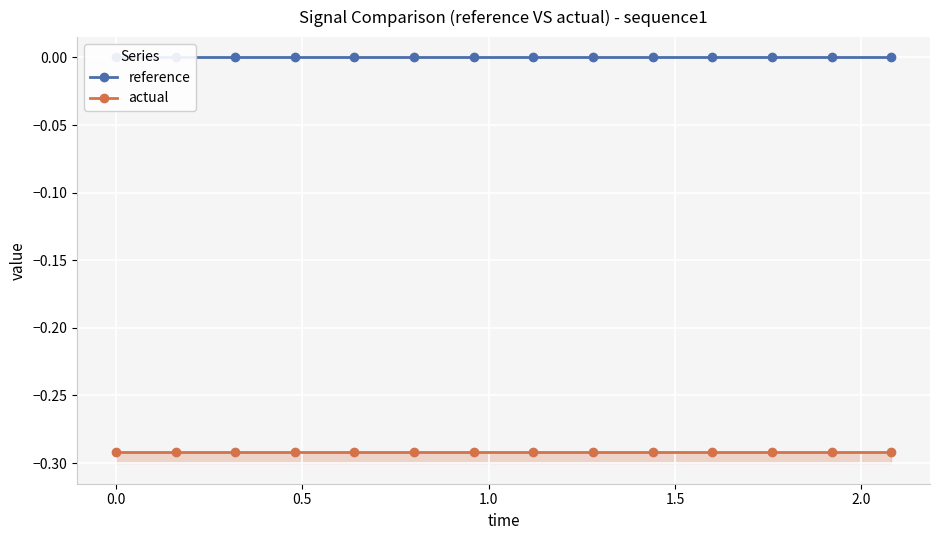

List the series in order of their peak value, highest first.

reference, actual